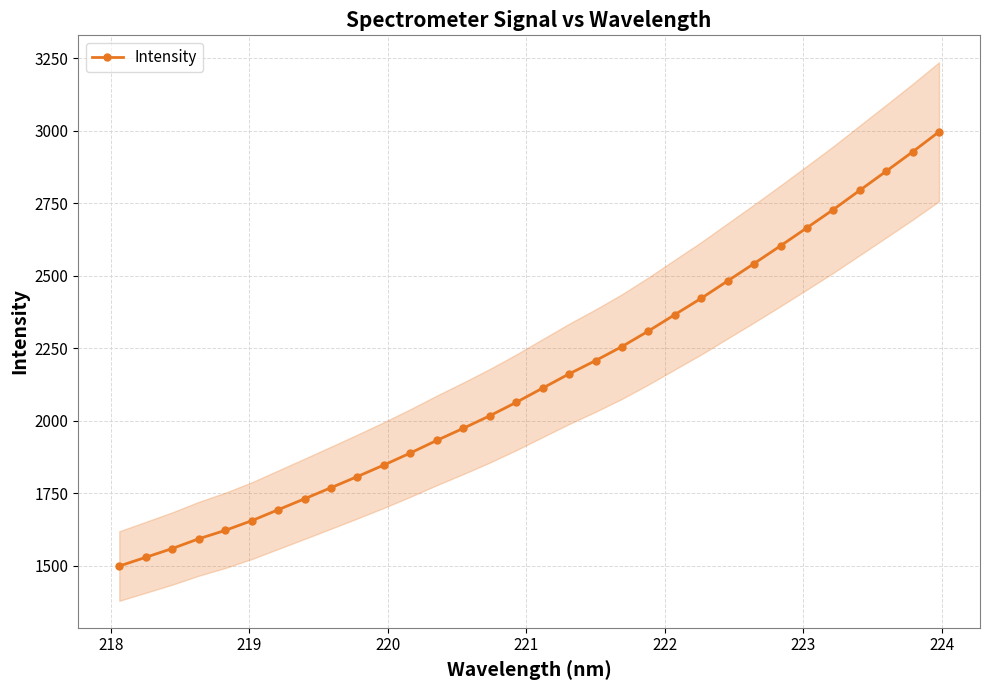

What is the value of the Intensity point at the 2nd from the left?

1528.8